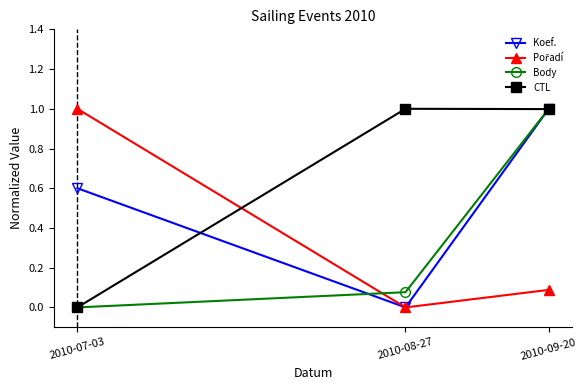

The CTL series shows 1.0 at 2010-09-20. True or false?

True